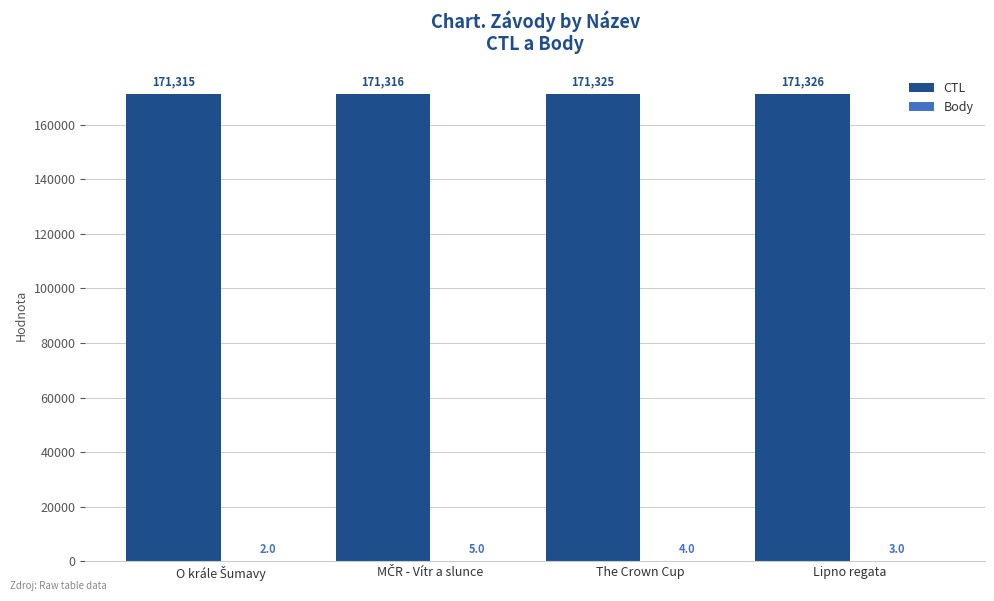

True or false: CTL has a value of 223181 at Lipno regata.

False